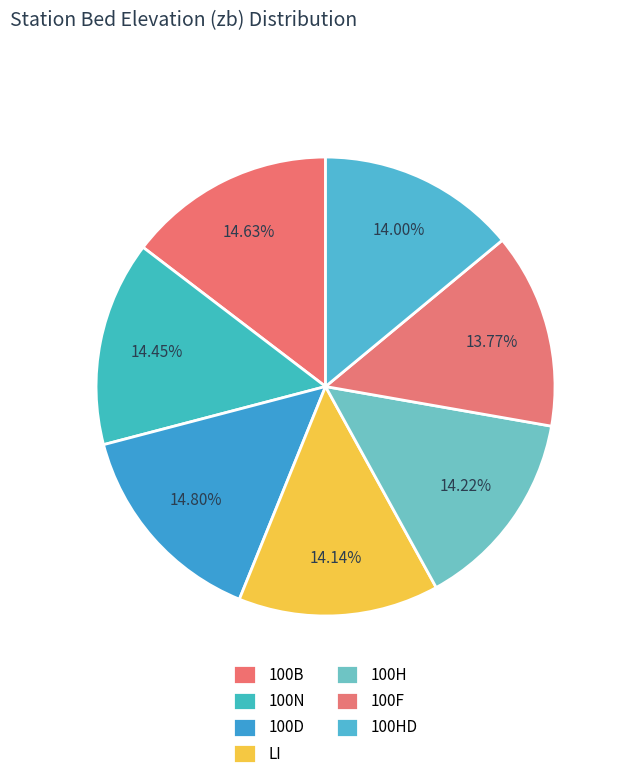

True or false: LI accounts for 4% of the total.

False